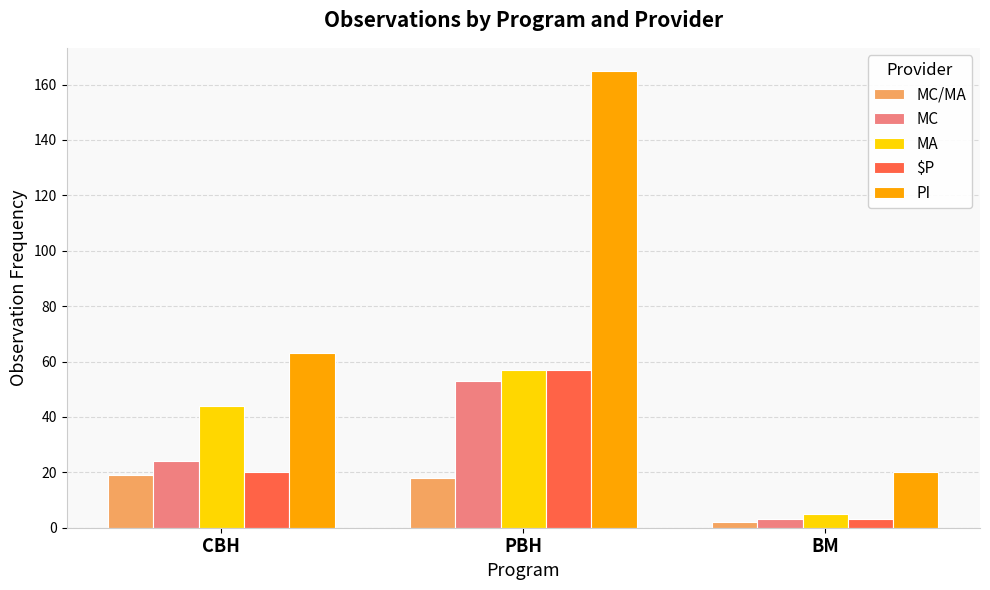

What is the sum of all MA values?

106